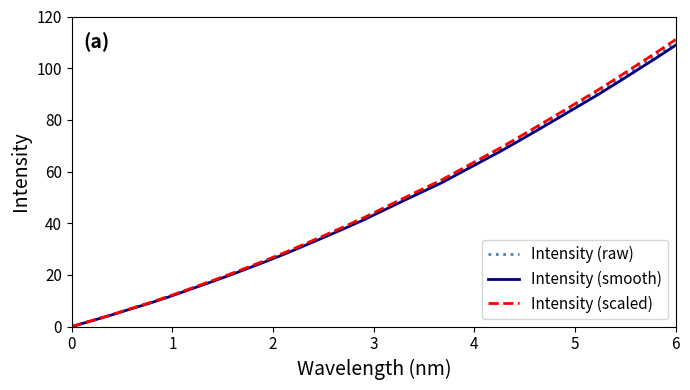

How many lines are shown in the chart?

3